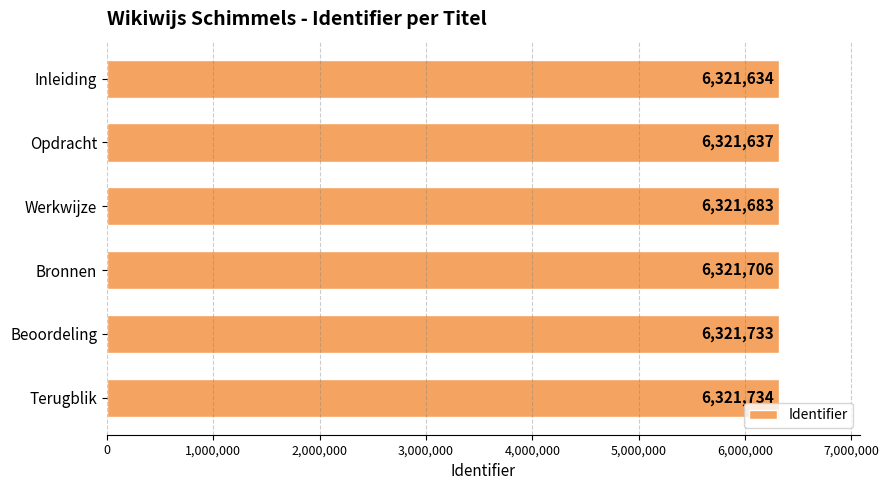

What is the sum of all values?

37930127